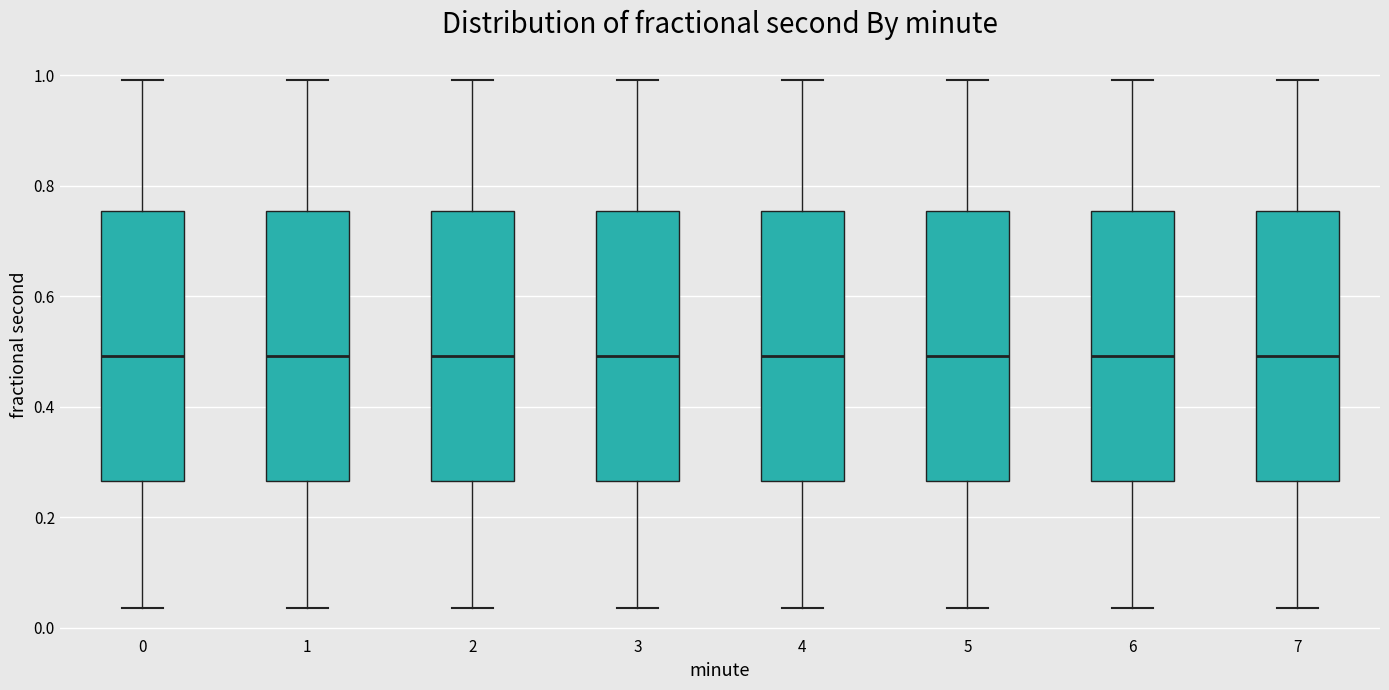

Reading left to right, read every box against the y-axis: the position of its median line, the range the box covers, and the ends of its whiskers. The values are not printed on the chart, so give them approximately, as read against the axis.

0: median 0.50, box 0.26 to 0.76, whiskers 0.04 to 1.00
1: median 0.50, box 0.26 to 0.76, whiskers 0.04 to 1.00
2: median 0.50, box 0.26 to 0.76, whiskers 0.04 to 1.00
3: median 0.50, box 0.26 to 0.76, whiskers 0.04 to 1.00
4: median 0.50, box 0.26 to 0.76, whiskers 0.04 to 1.00
5: median 0.50, box 0.26 to 0.76, whiskers 0.04 to 1.00
6: median 0.50, box 0.26 to 0.76, whiskers 0.04 to 1.00
7: median 0.50, box 0.26 to 0.76, whiskers 0.04 to 1.00